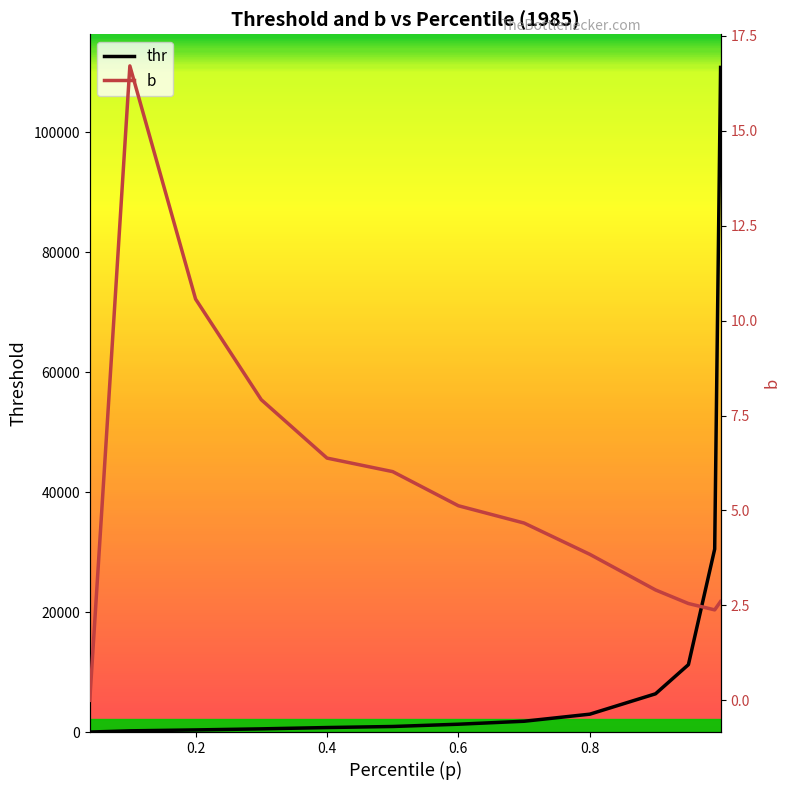

True or false: thr has more than 1 points higher than both neighbors.

False